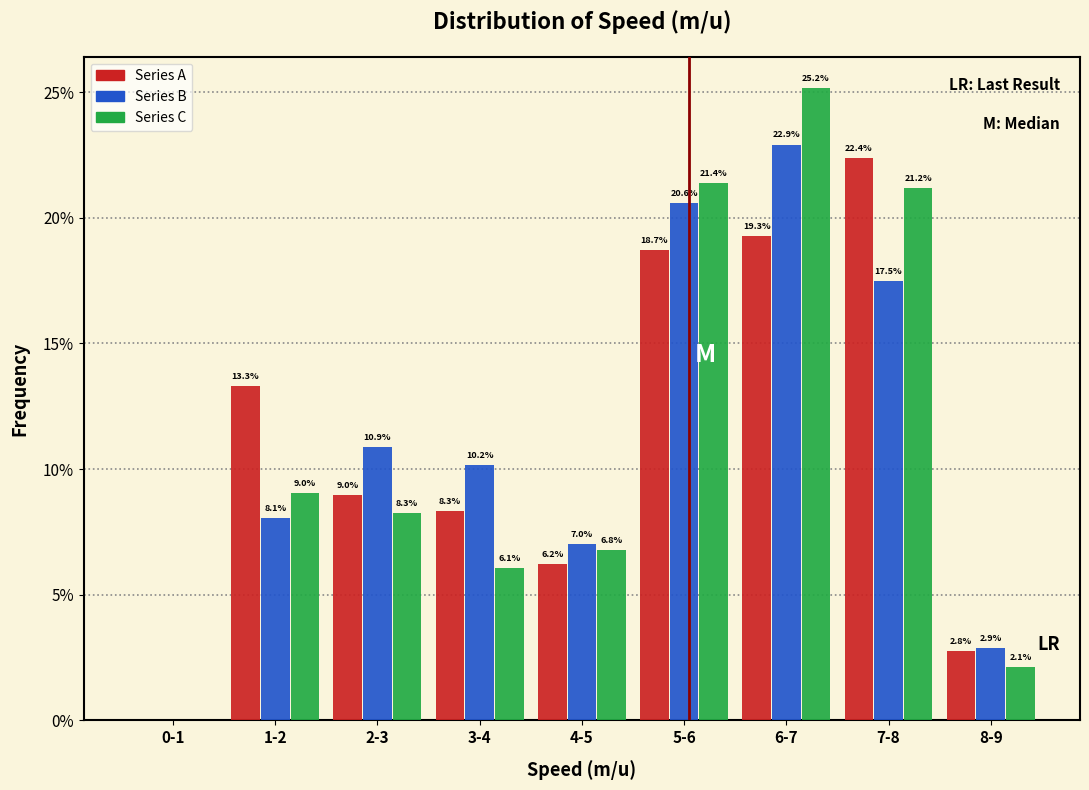

What are all the series names shown in the legend?

Series A, Series B, Series C